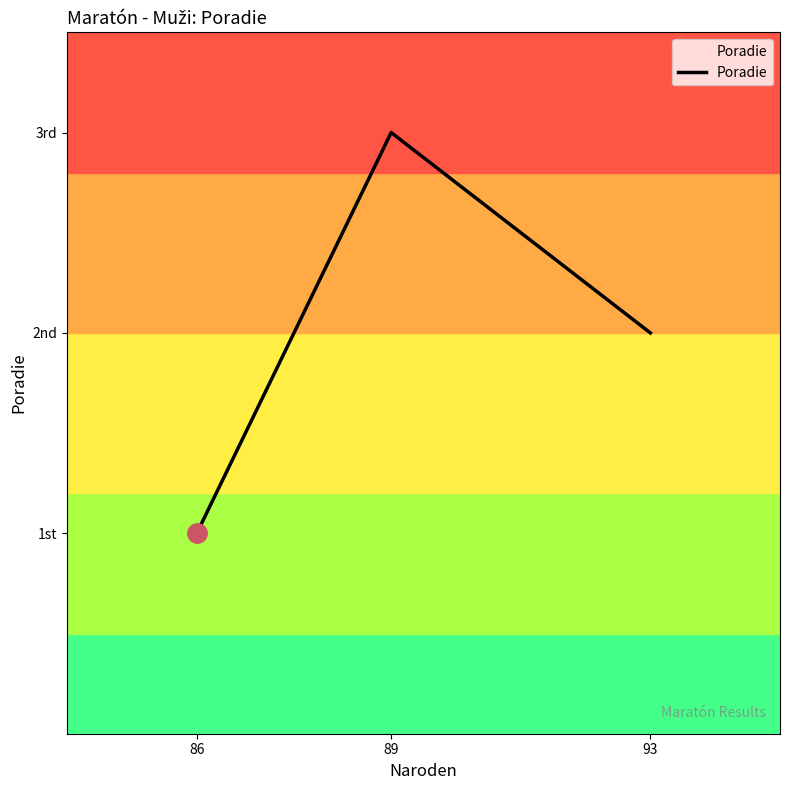

Does the chart have visible grid lines?

No